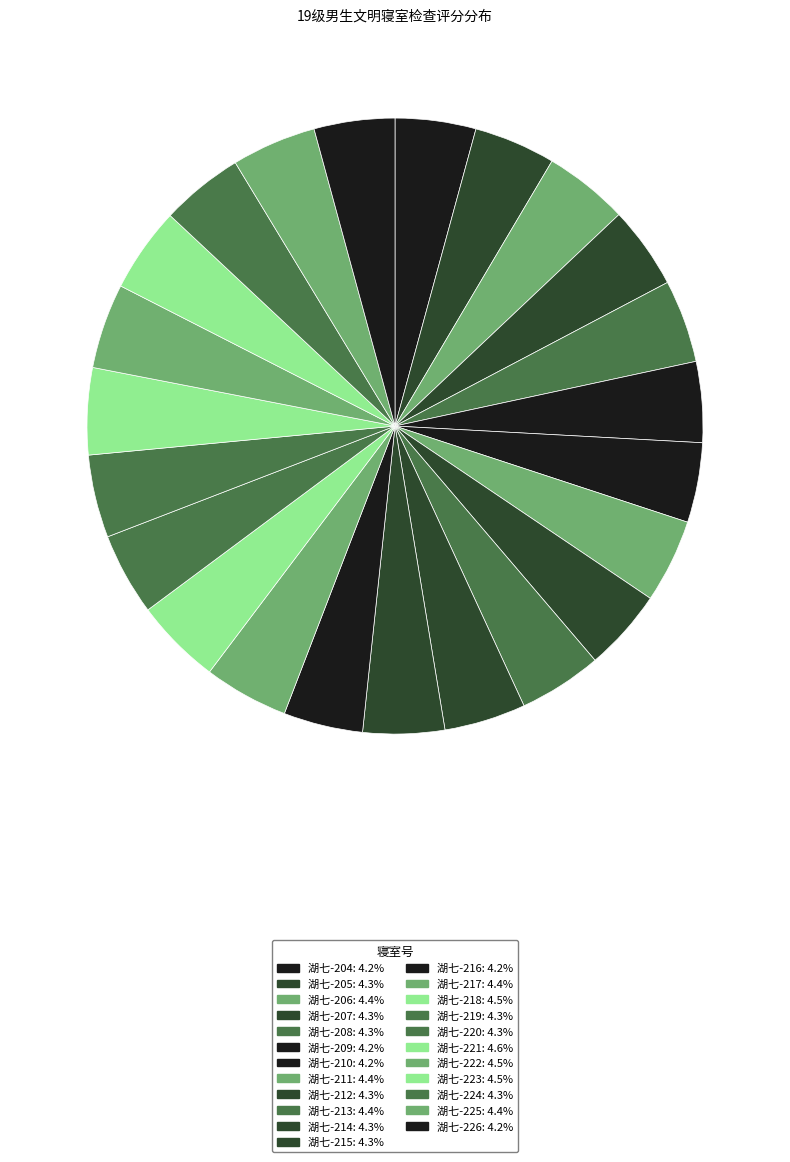

Does 湖七-223 account for over 50% of the chart?

No